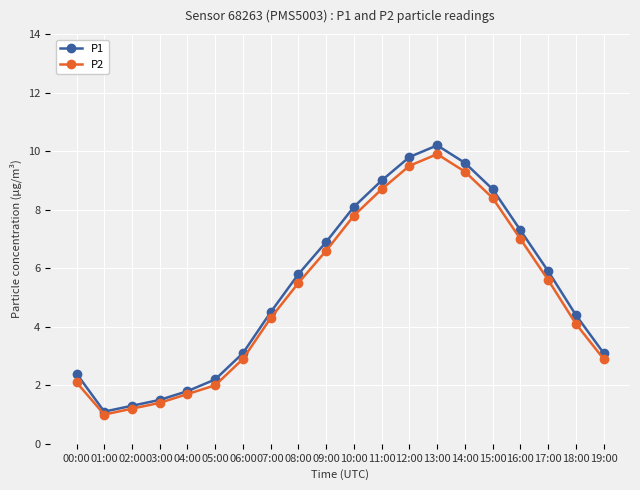

Does the chart display data point markers on the line(s)?

Yes